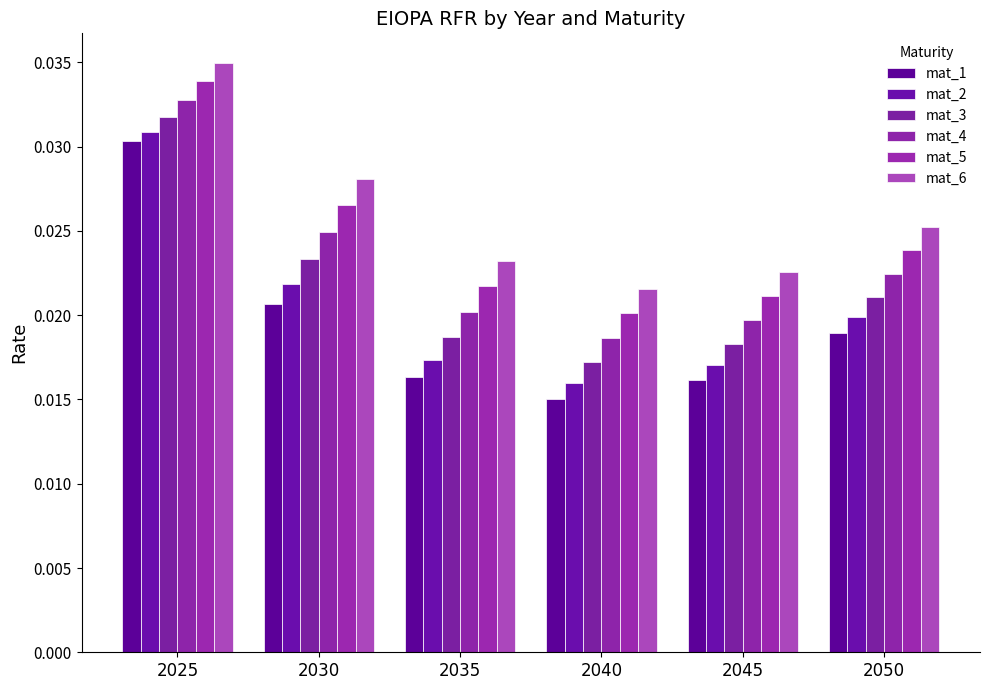

The value of mat_6 at 2030 is 0.0. True or false?

False